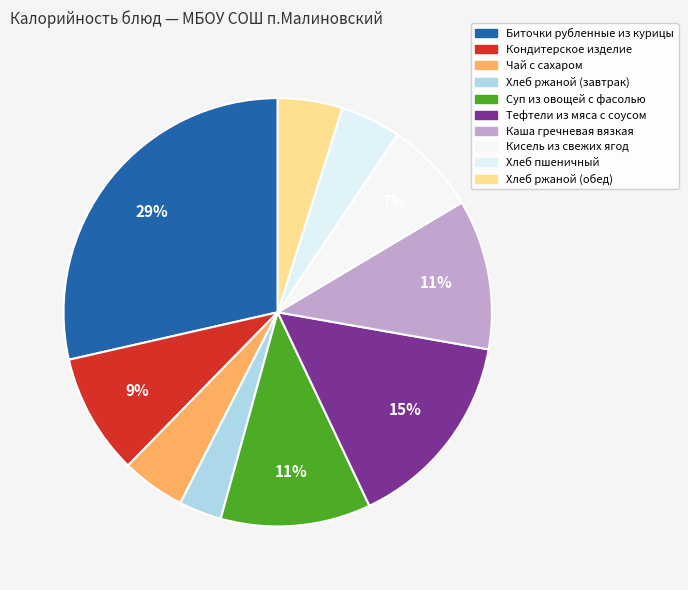

To the nearest percent, what is the combined percentage of Кисель из свежих ягод and Хлеб ржаной (обед)?

12%